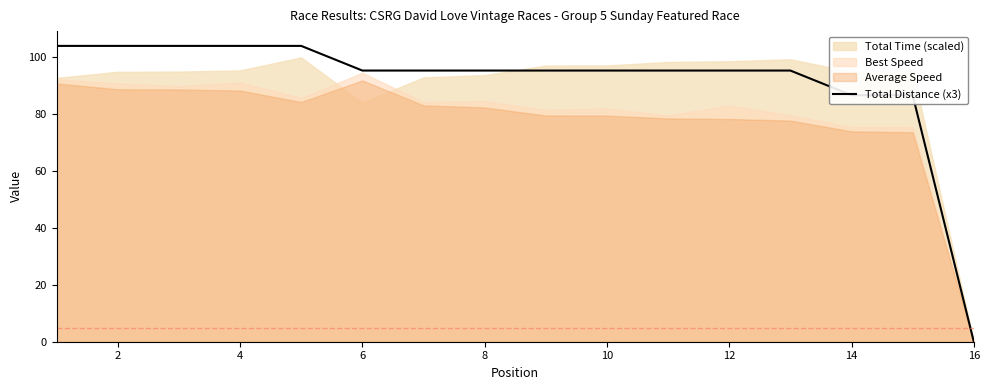

The value of Total Distance (x3) at 8 is 95.4. True or false?

True